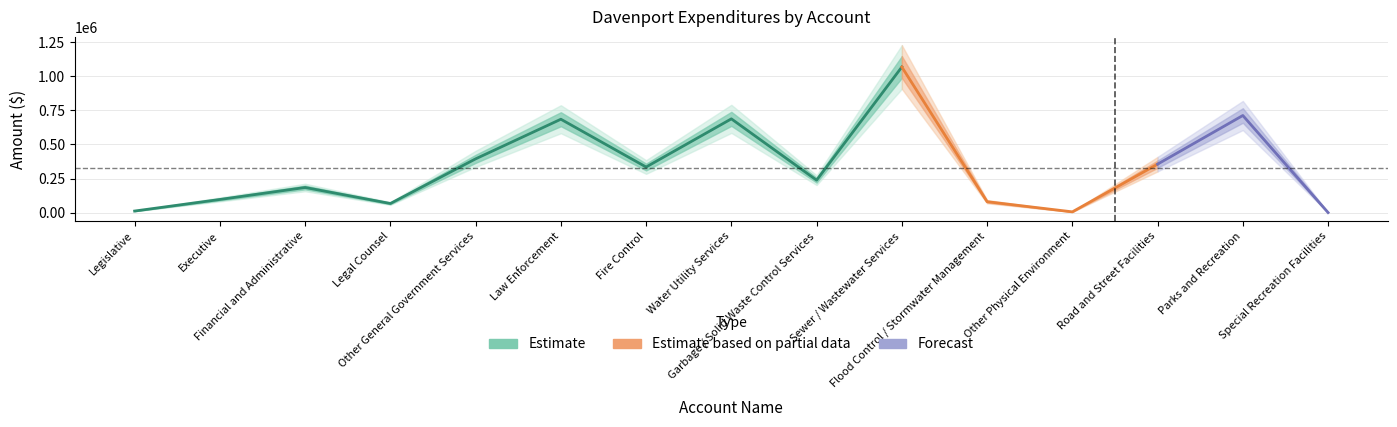

Count the number of categories in the chart.

15